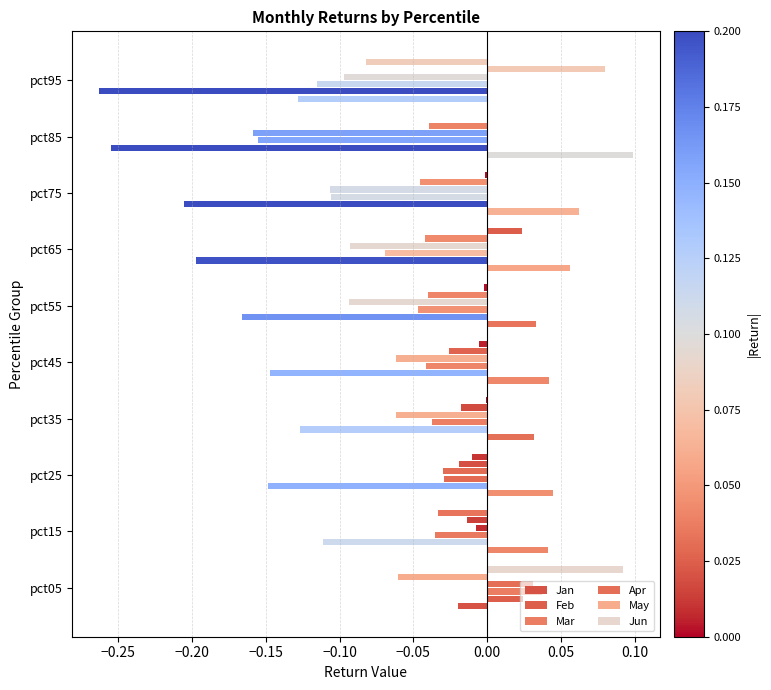

List the series in order of their peak value, highest first.

Jan, Jun, May, Mar, Apr, Feb